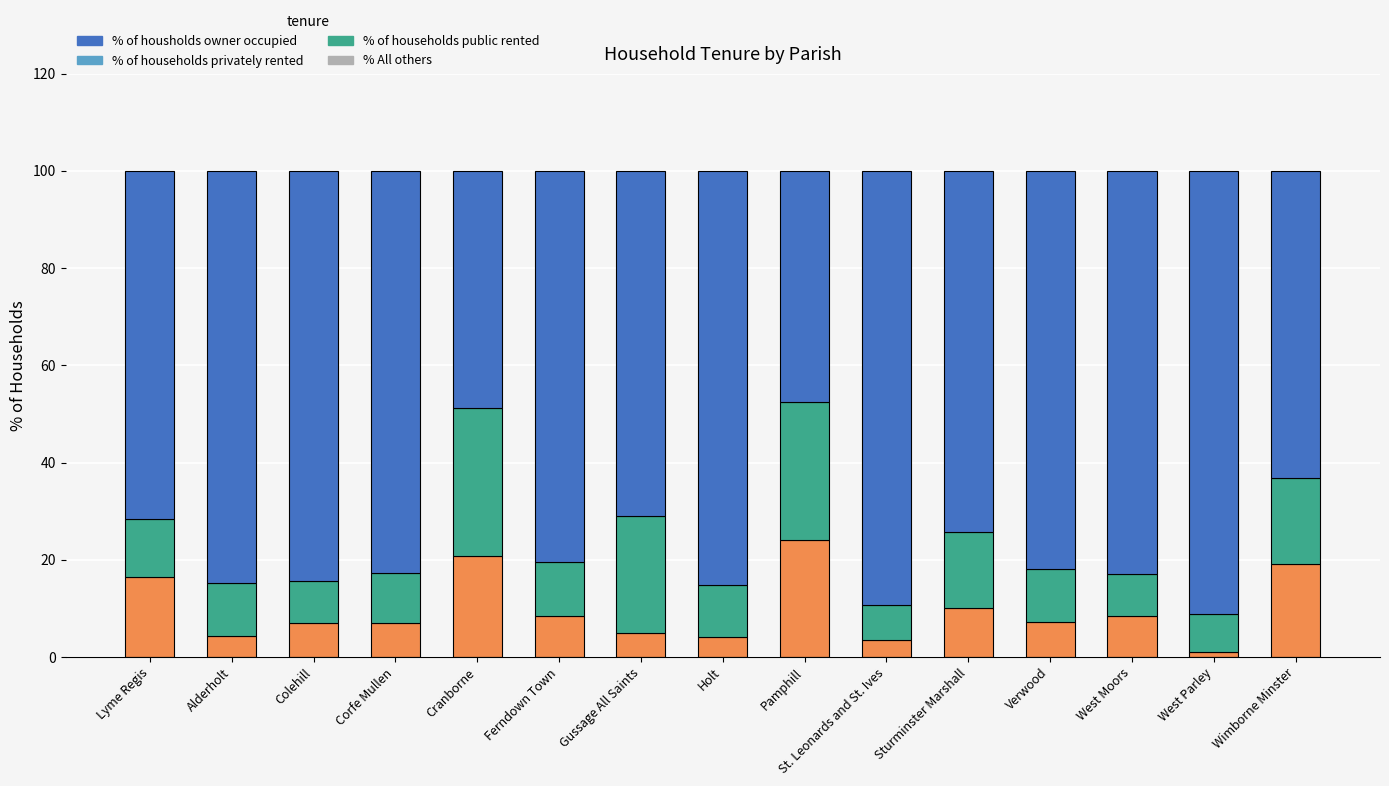

At which label is % of households privately rented closest to 18?

Wimborne Minster